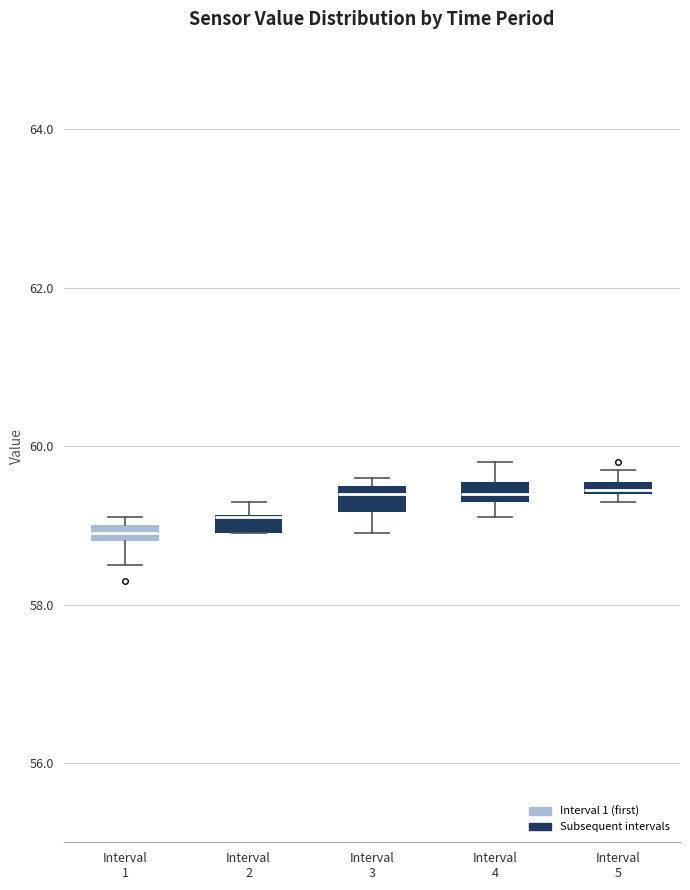

Where is the lower edge of the box for Interval 4 on the y-axis? The values are not printed on the chart, so give them approximately, as read against the axis.

59.4